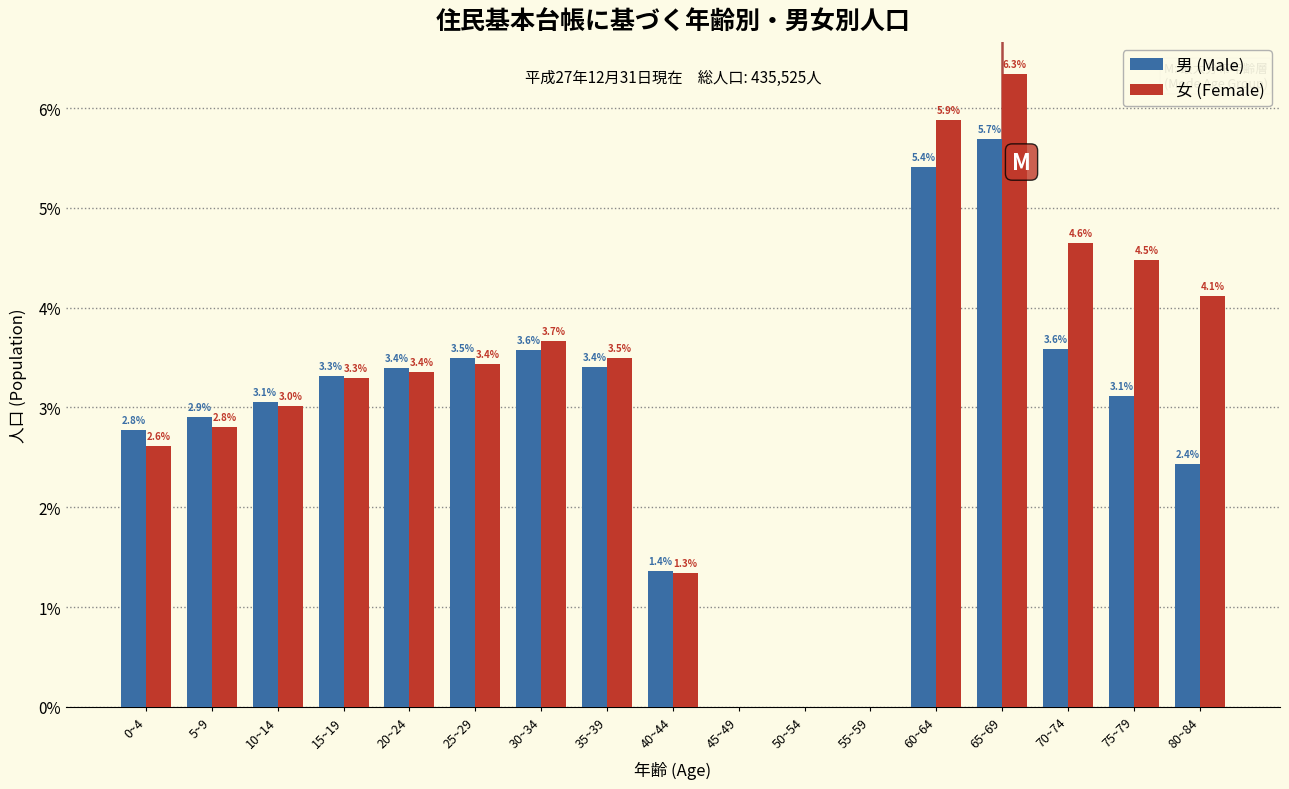

Reading right to left, extract all data points from this chart.

男 (Male): 80~84=2.4	75~79=3.1	70~74=3.6	65~69=5.7	60~64=5.4	55~59=0.0	50~54=0.0	45~49=0.0	40~44=1.4	35~39=3.4	30~34=3.6	25~29=3.5	20~24=3.4	15~19=3.3	10~14=3.1	5~9=2.9	0~4=2.8
女 (Female): 80~84=4.1	75~79=4.5	70~74=4.6	65~69=6.3	60~64=5.9	55~59=0.0	50~54=0.0	45~49=0.0	40~44=1.3	35~39=3.5	30~34=3.7	25~29=3.4	20~24=3.4	15~19=3.3	10~14=3.0	5~9=2.8	0~4=2.6